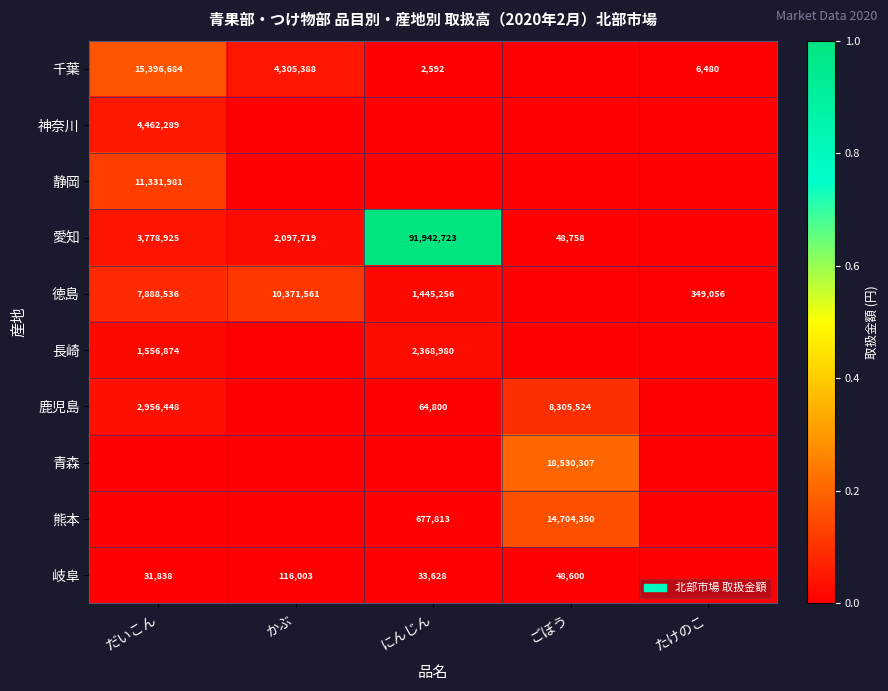

What is the sum of the 岐阜 values at だいこん and かぶ?

147841